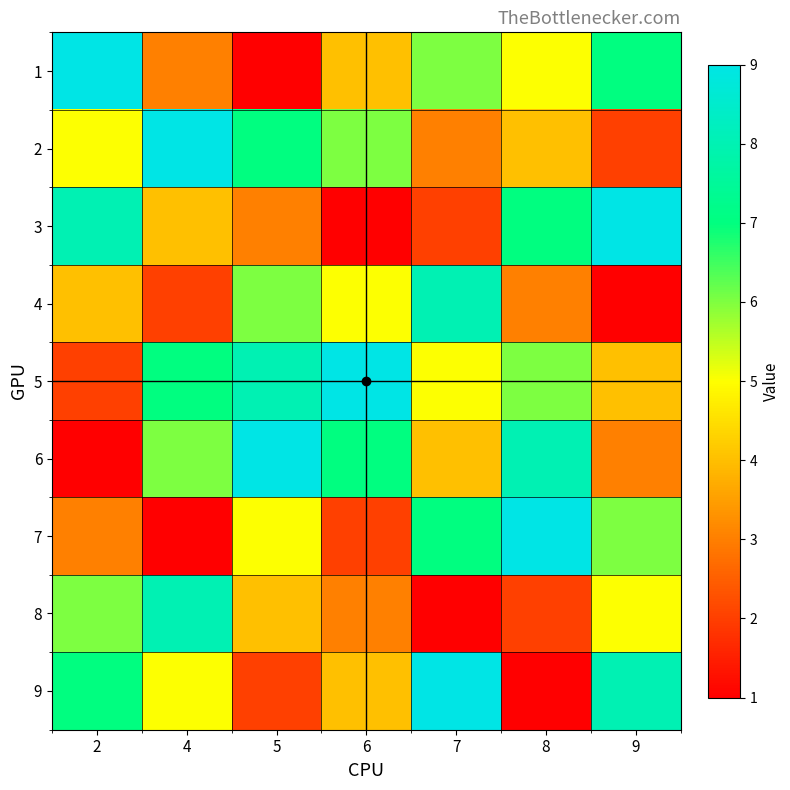

At which label does 9 reach its peak?

7